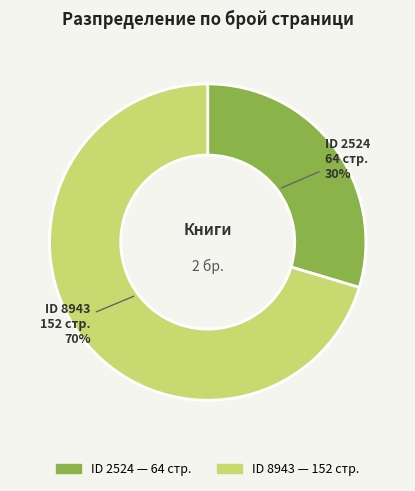

Is there any slice that represents more than half of the pie?

Yes